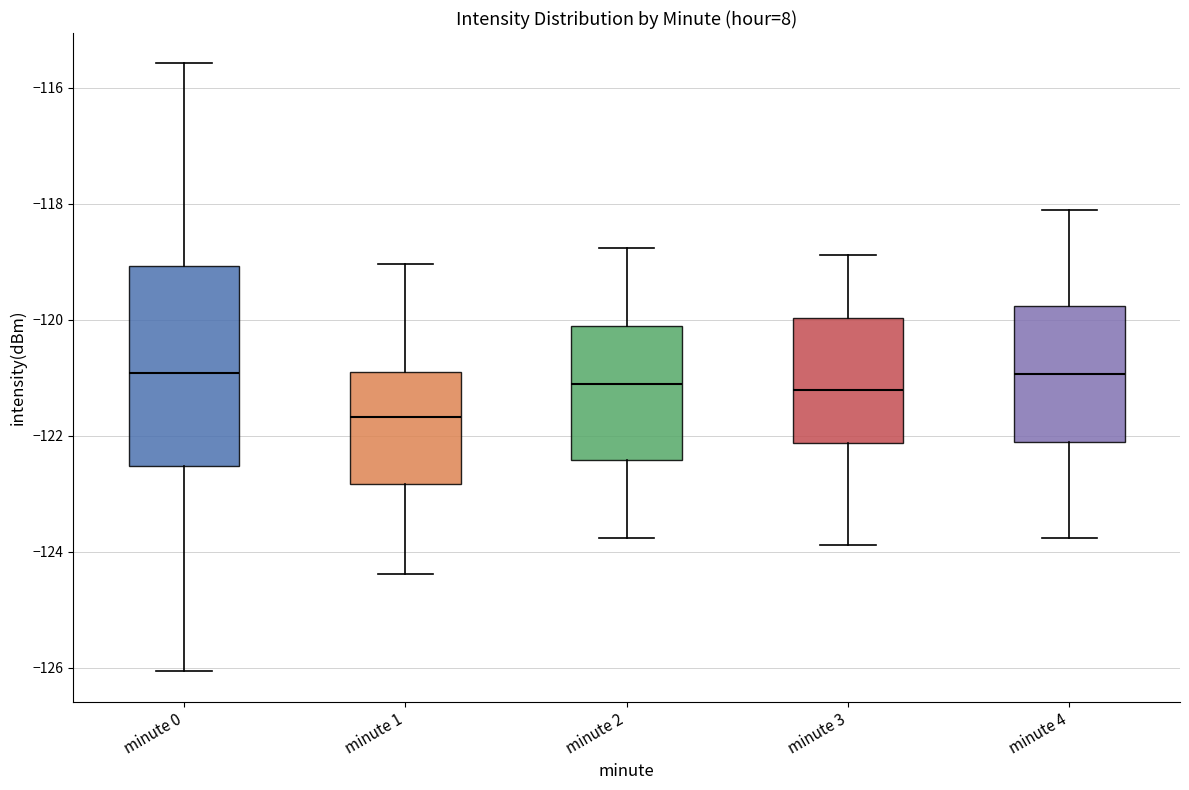

Comparing the boxes themselves (not the whiskers), which one is the tallest?

minute 0